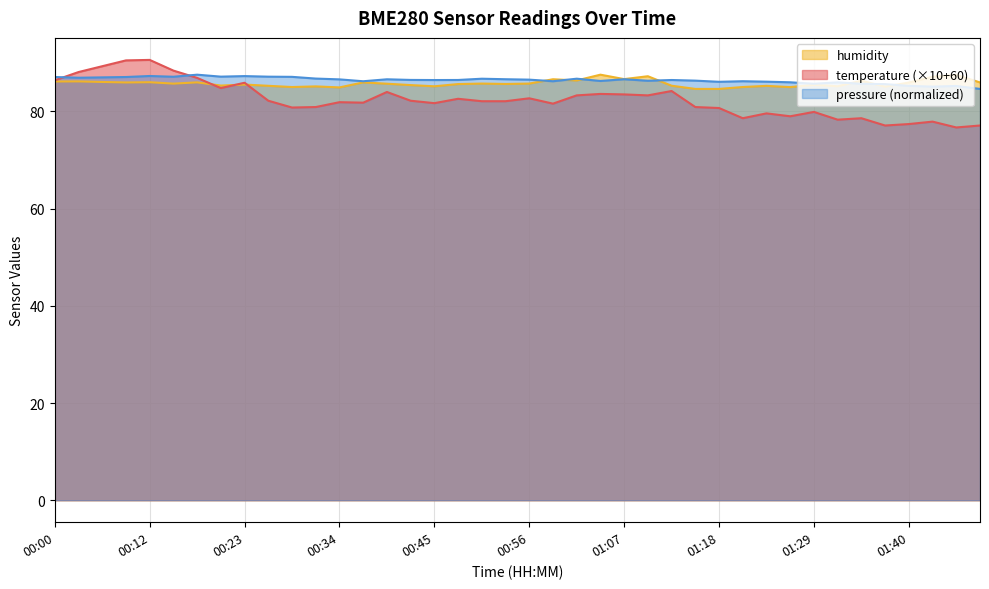

Where is the first local minimum for temperature?

00:20